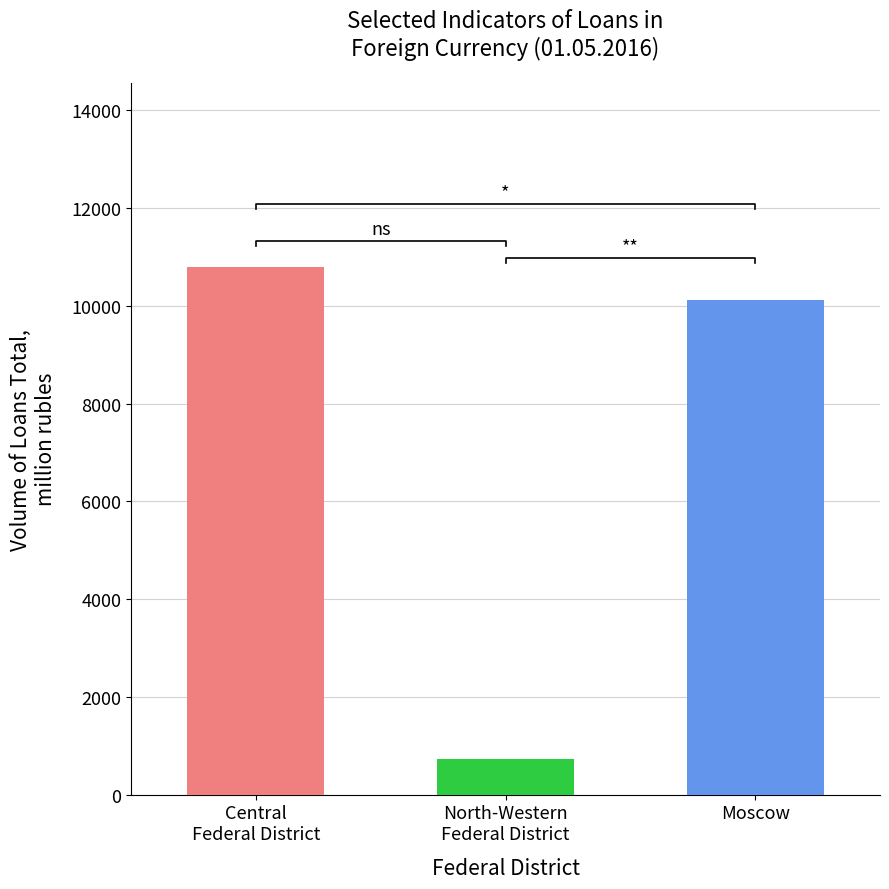

At which category is the sum across all series the highest?

CENTRAL FEDERAL DISTRICT